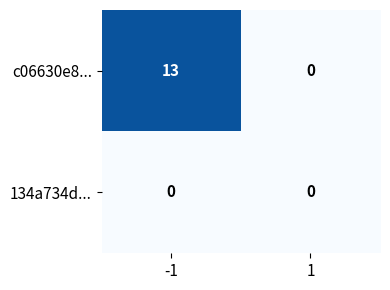

What is the difference between the c06630e8... values at 1 and -1?

13